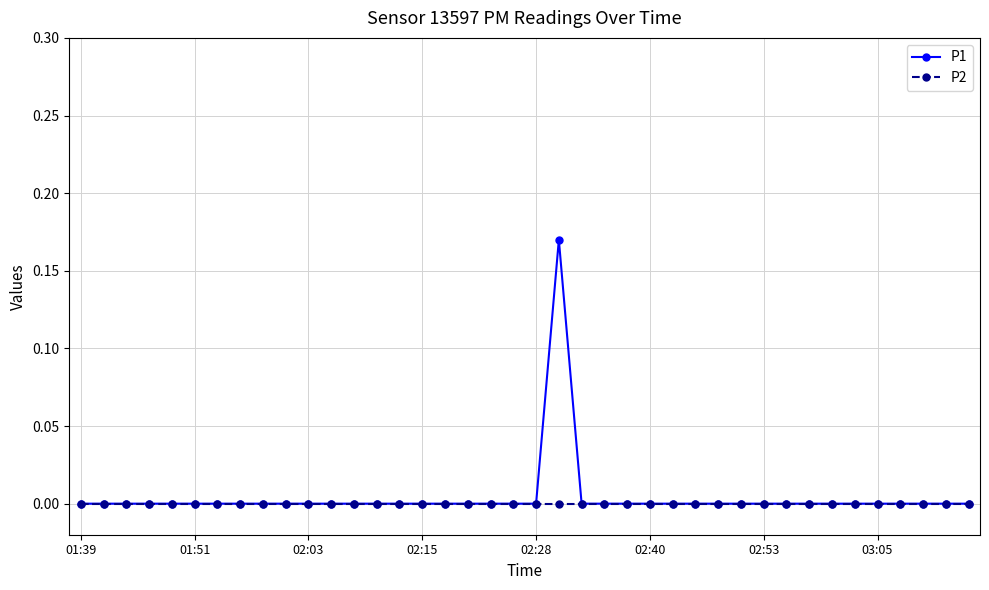

Rank the series by their maximum value, from lowest to highest.

P2, P1